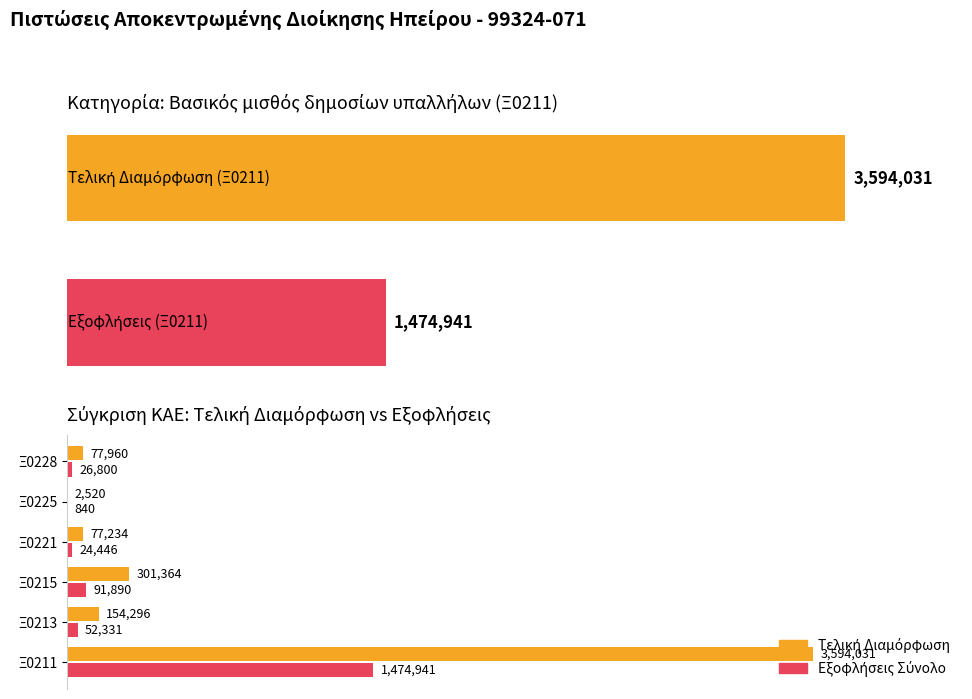

The Εξοφλήσεις Σύνολο series shows 24446.3 at Ξ0221. True or false?

True